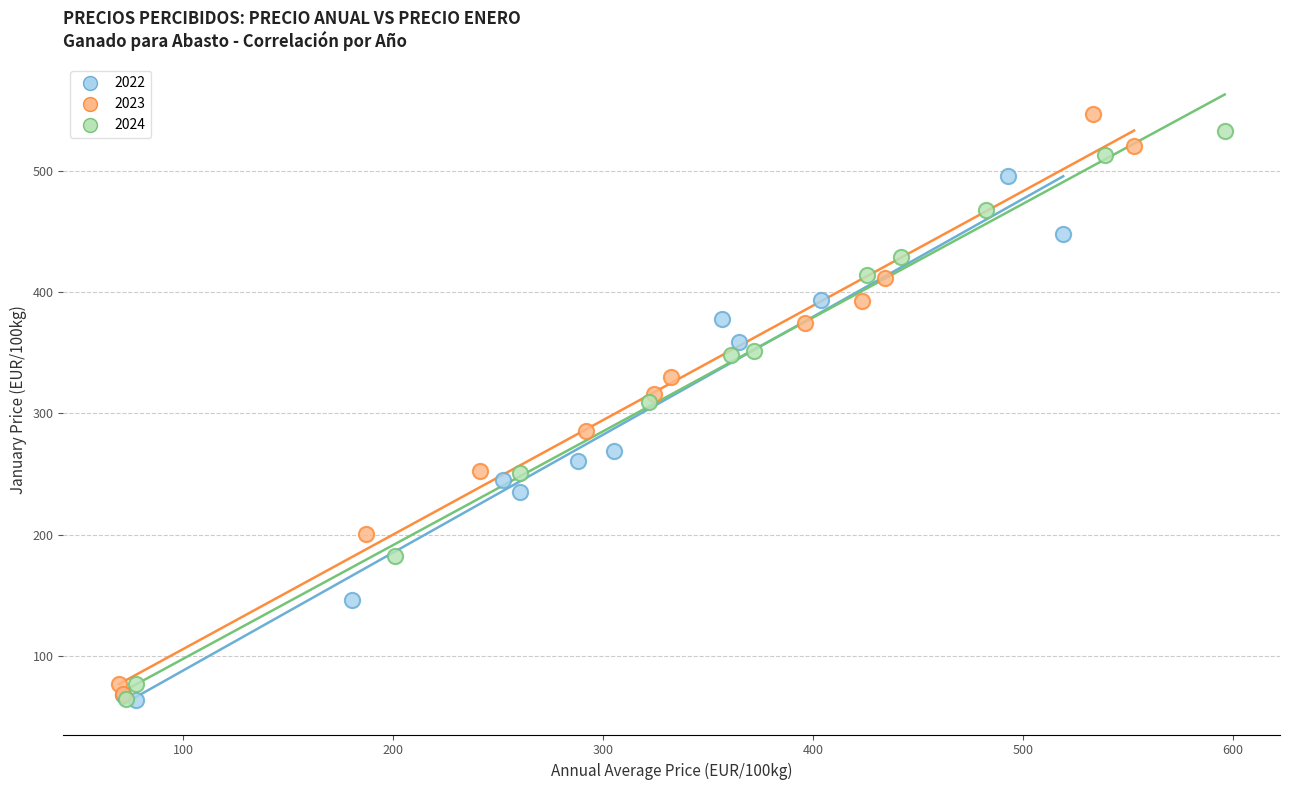

Which series has the largest Y range (max minus min)?

2023